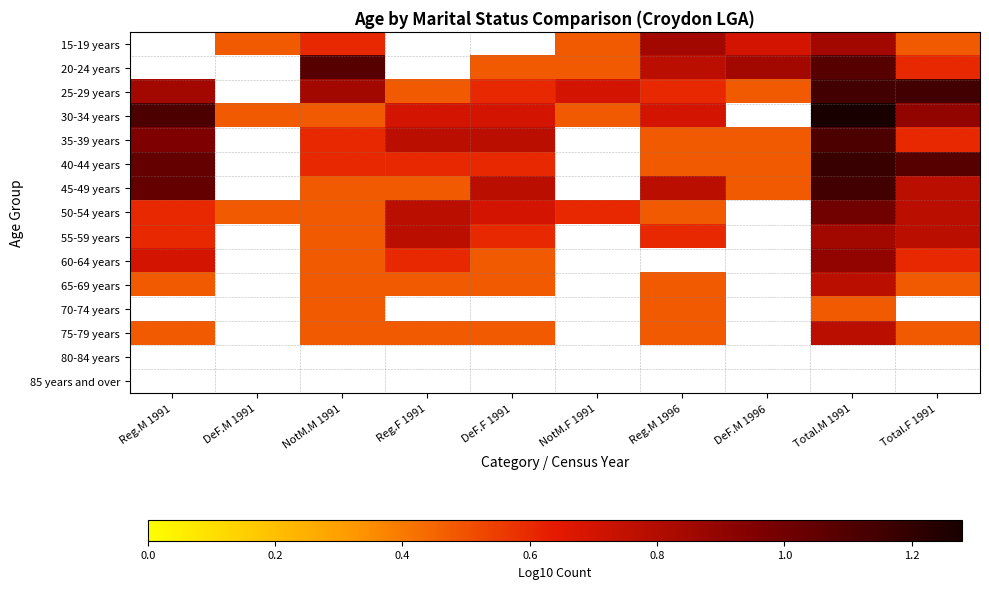

The value of 15-19 years at NotM.M 1991 is 0.1. True or false?

False